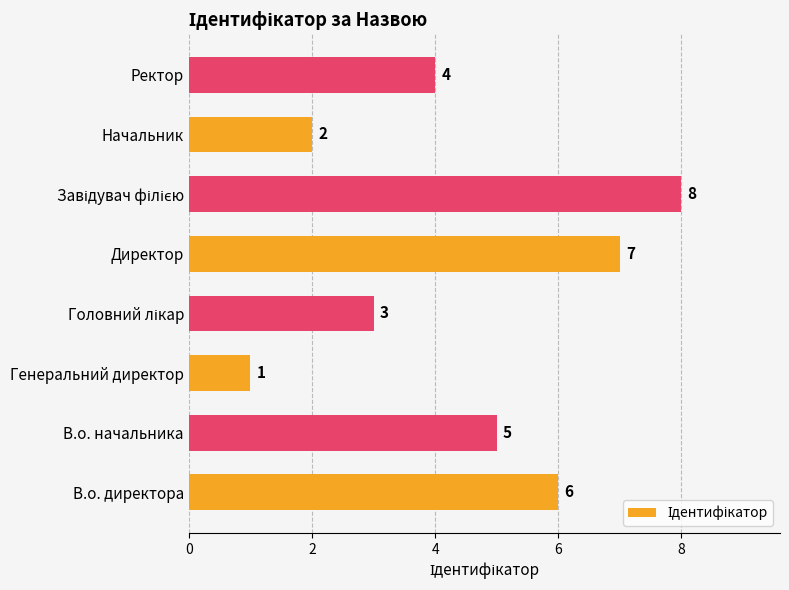

The value at Директор is 10. True or false?

False